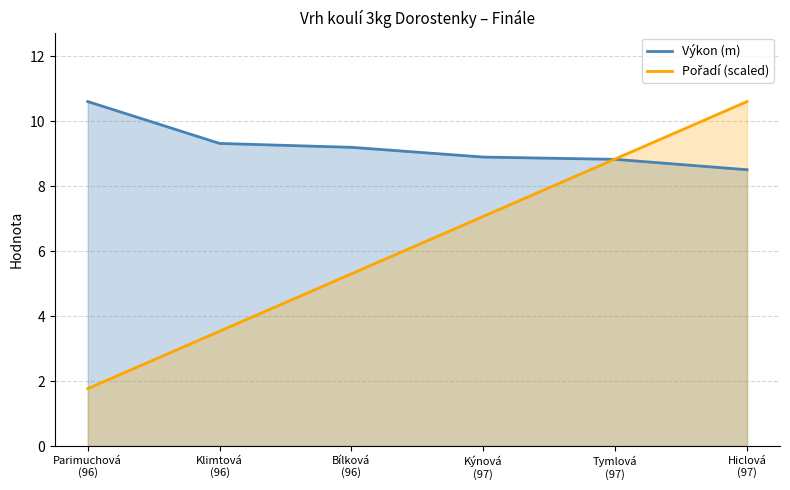

What is the difference between the second highest and minimum values in the Pořadí (scaled) series?

7.1